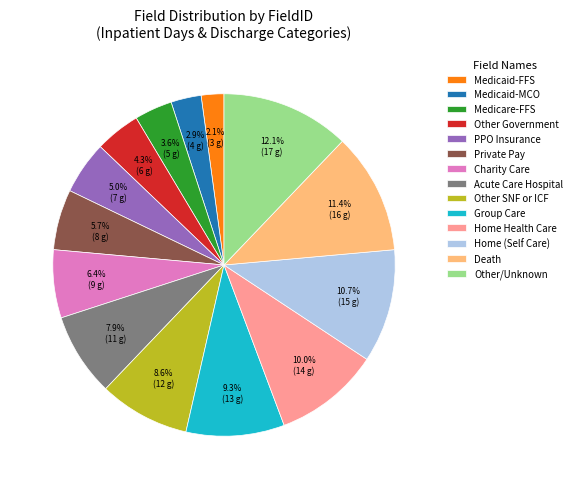

Is it true that Group Care is 9% of the pie?

True